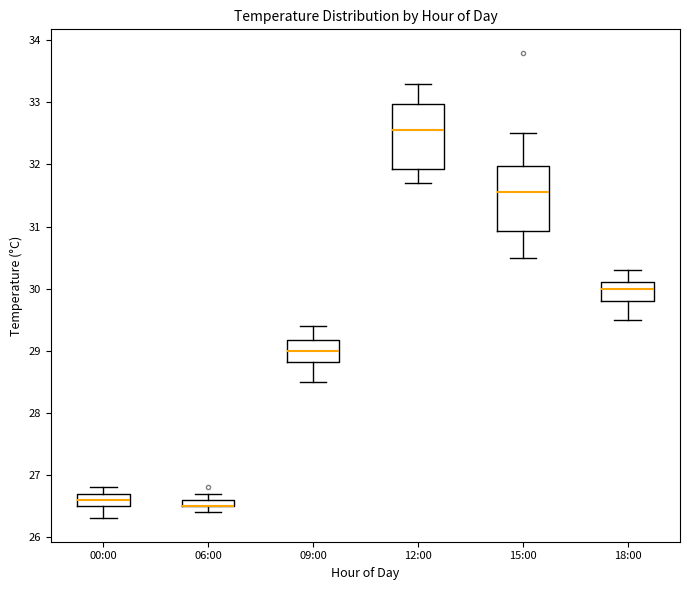

Where is the upper edge of the box for 15:00 on the y-axis? The values are not printed on the chart, so give them approximately, as read against the axis.

32.0